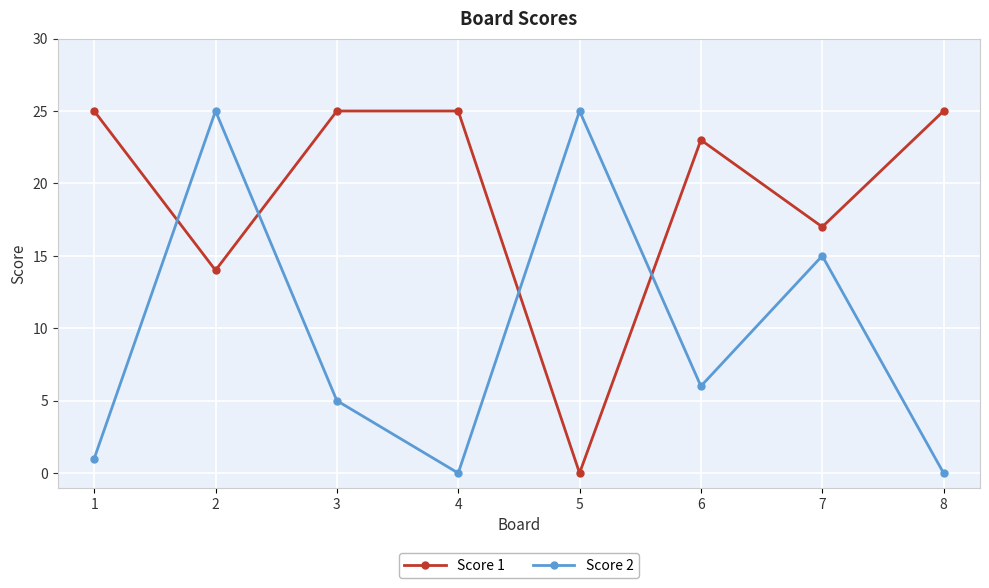

How many data points in Score 2 are less than 6?

4